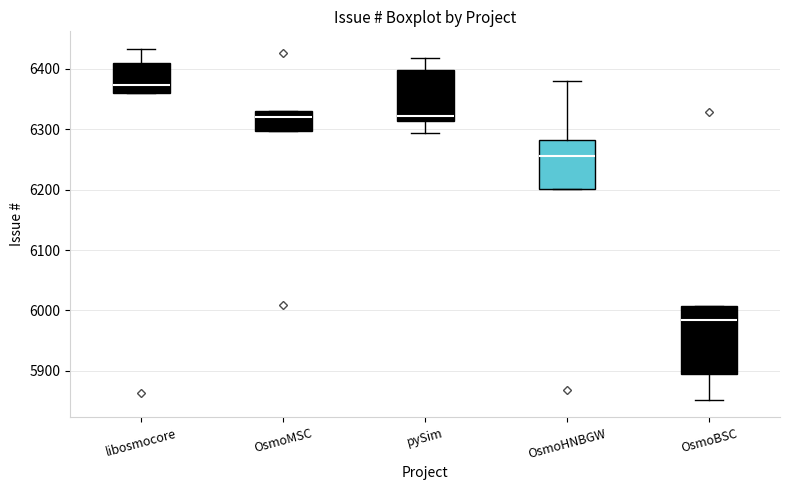

Reading left to right, read every box against the y-axis: the position of its median line, the range the box covers, and the ends of its whiskers. The values are not printed on the chart, so give them approximately, as read against the axis.

libosmocore: median 6370, box 6360 to 6410, whiskers 6360 to 6430
OsmoMSC: median 6320, box 6300 to 6330, whiskers 6300 to 6330
pySim: median 6320, box 6310 to 6400, whiskers 6290 to 6420
OsmoHNBGW: median 6260, box 6200 to 6280, whiskers 6200 to 6380
OsmoBSC: median 5990, box 5900 to 6010, whiskers 5850 to 6010